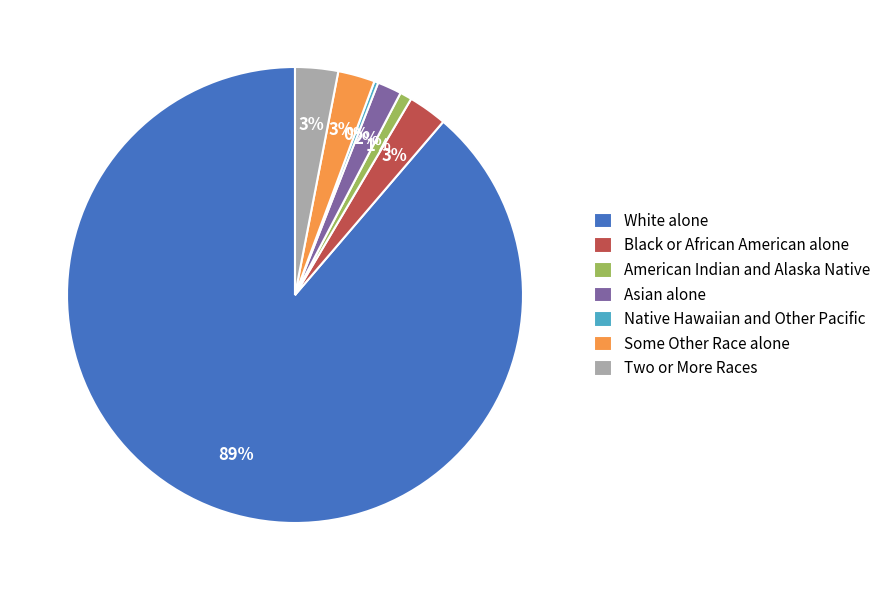

Is the sum of Asian alone and White alone greater than half?

Yes